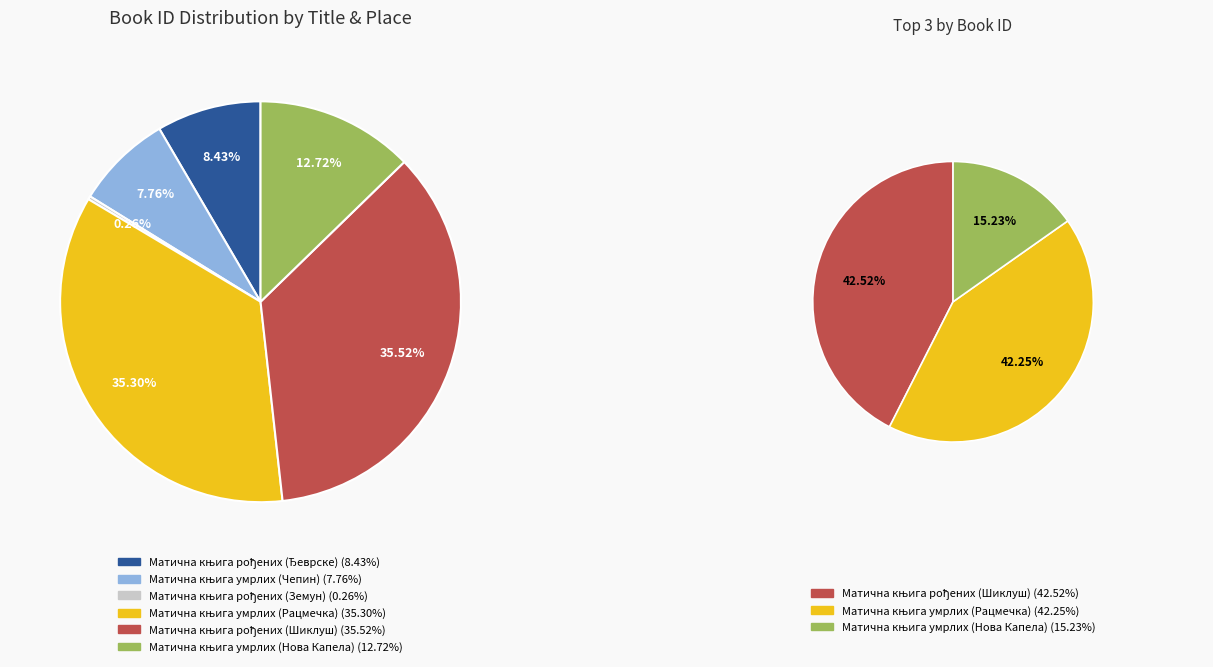

Between Матична књига рођених (Ђеврске) and Матична књига рођених (Земун), which is larger?

Матична књига рођених (Ђеврске)